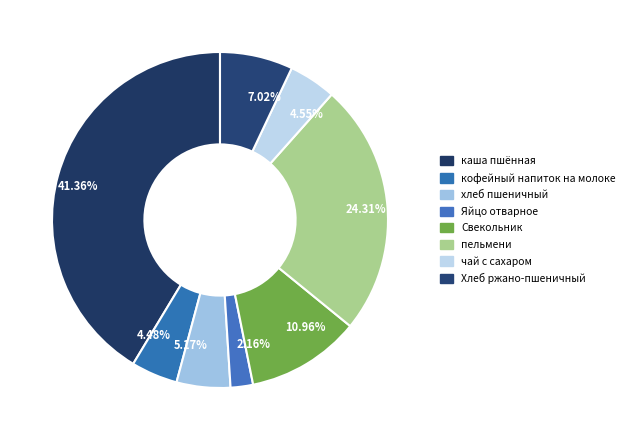

Count the number of slices in the pie.

8